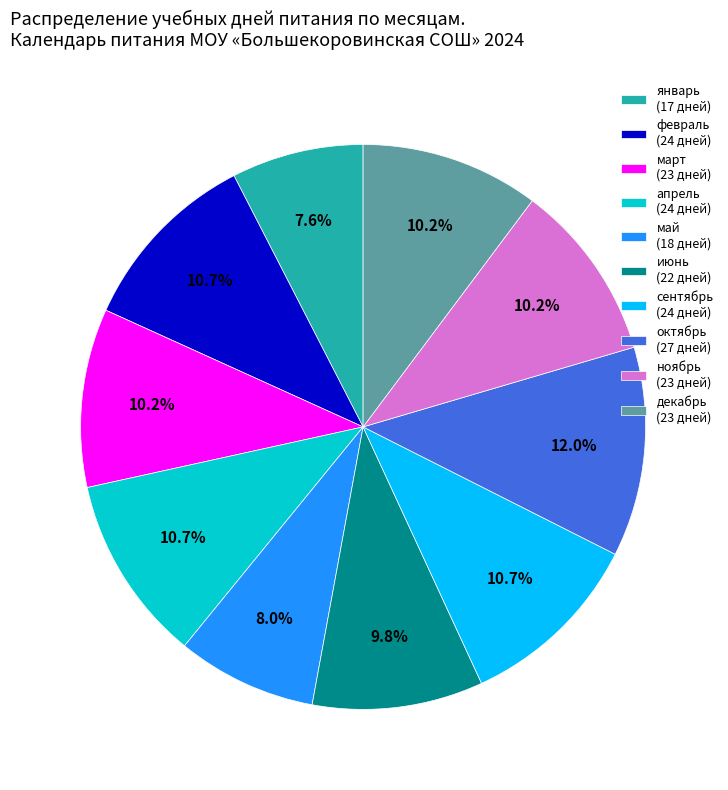

Is there any slice that represents more than half of the pie?

No